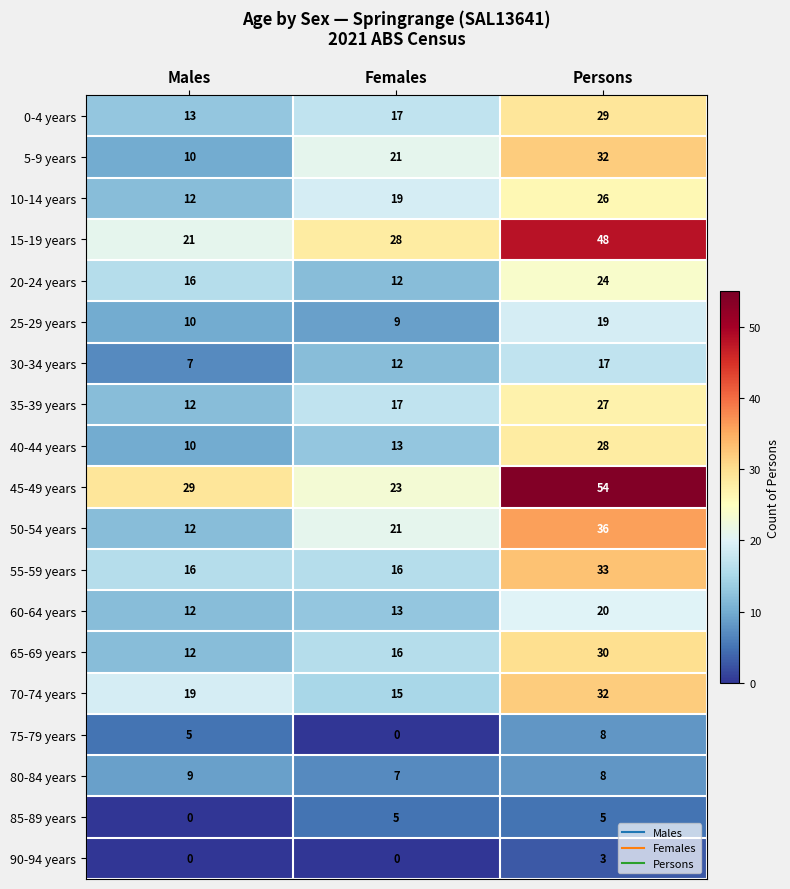

Count the number of data series in this chart.

19